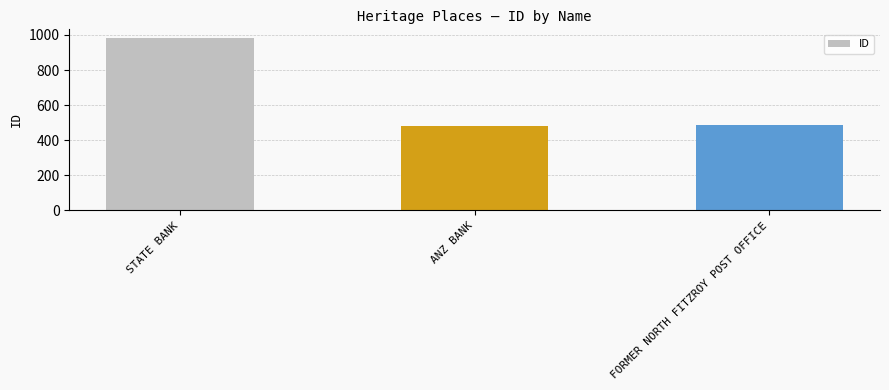

What is the difference between the values at ANZ BANK and FORMER NORTH FITZROY POST OFFICE?

4